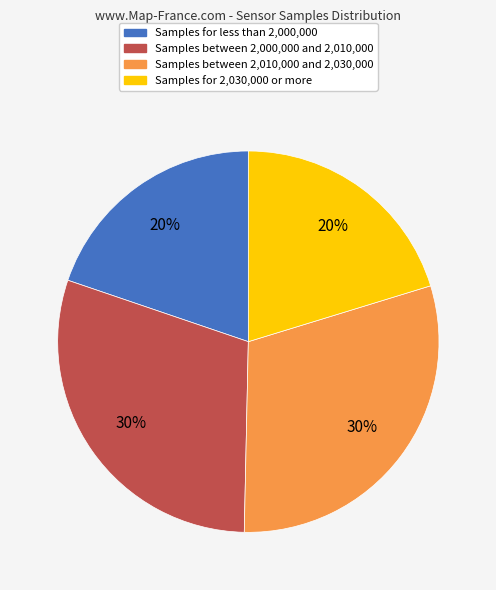

Is there a majority slice in this chart?

No